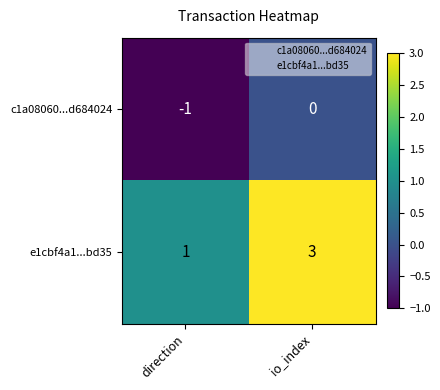

At how many categories does at least one series exceed 2?

1